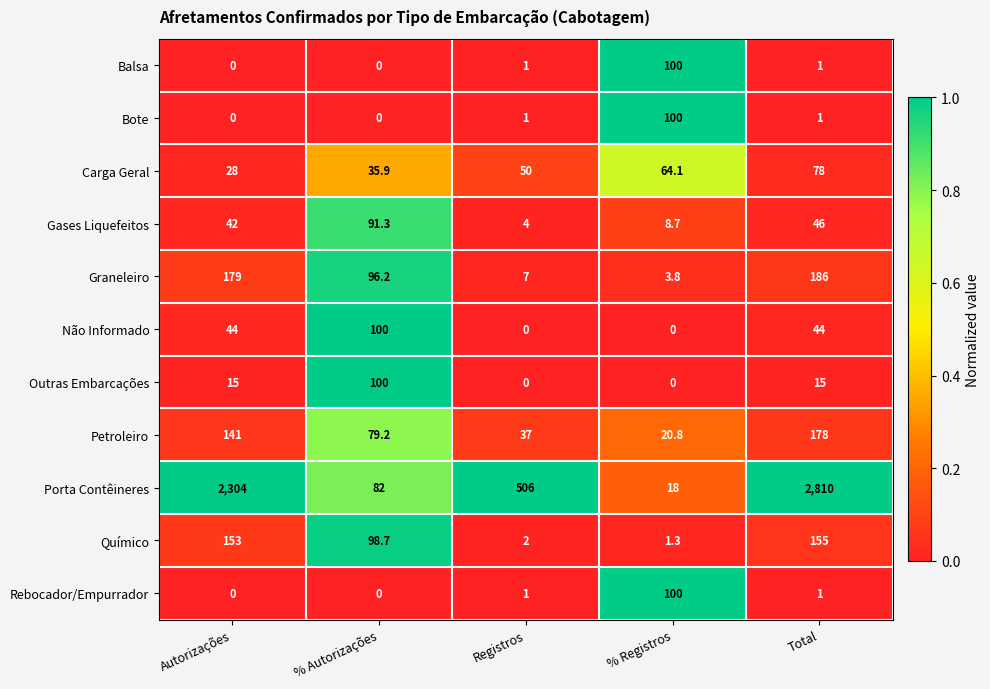

What is the difference between the Graneleiro values at % Autorizações and Registros?

89.2